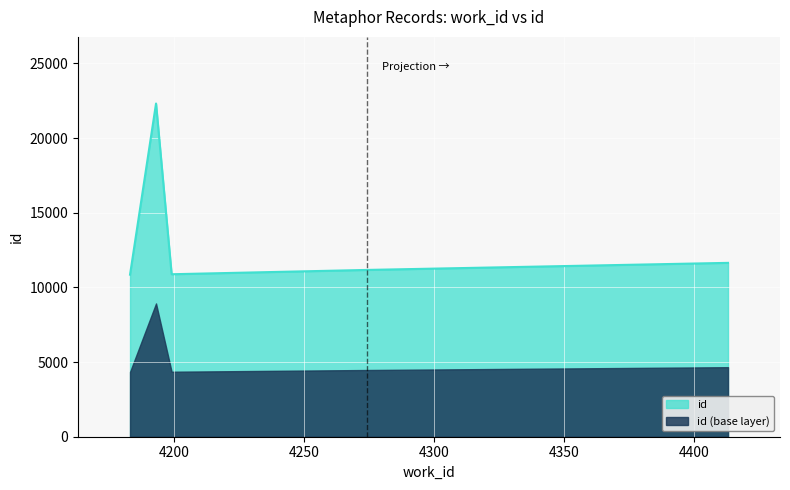

Rank the series by their maximum value, from highest to lowest.

id, id (base layer)